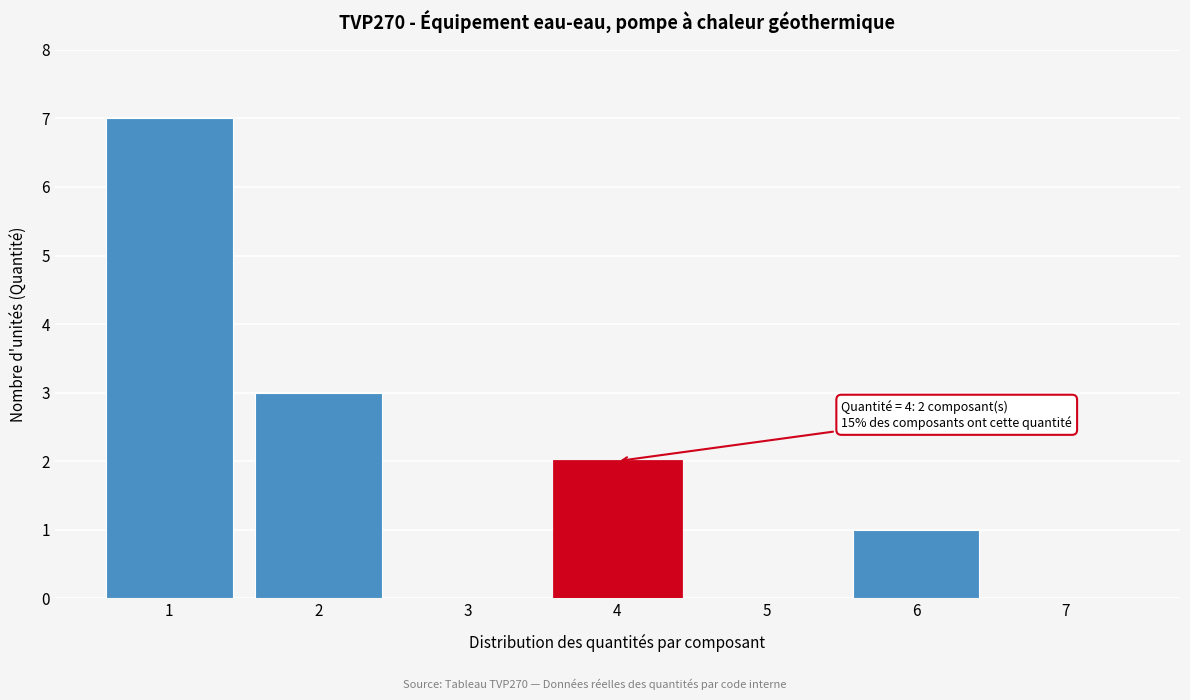

Over which range of the x-axis is the bar tallest?

0.5 to 1.5